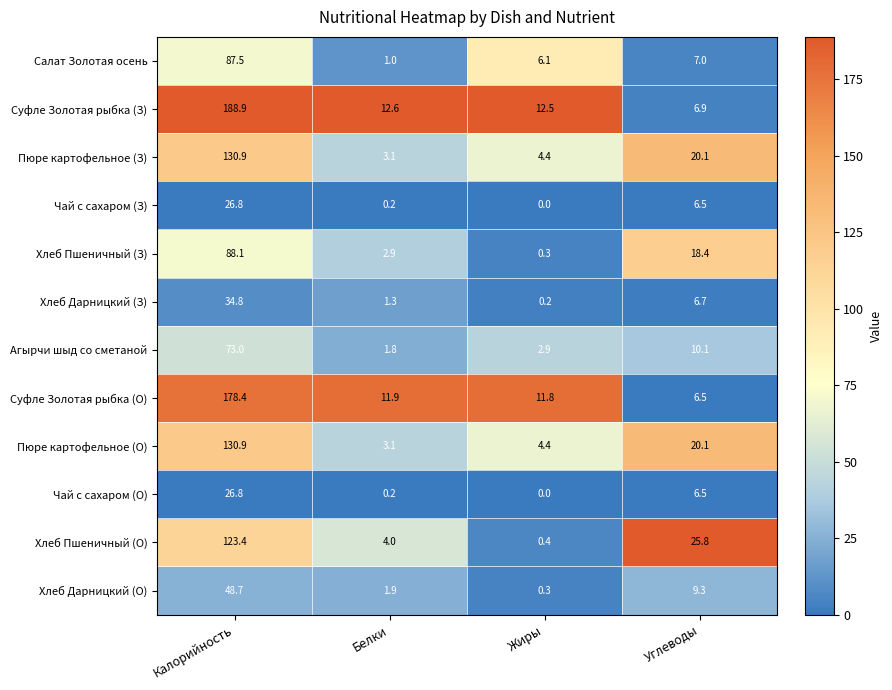

At which label does Суфле Золотая рыбка (З) reach its peak?

Калорийность